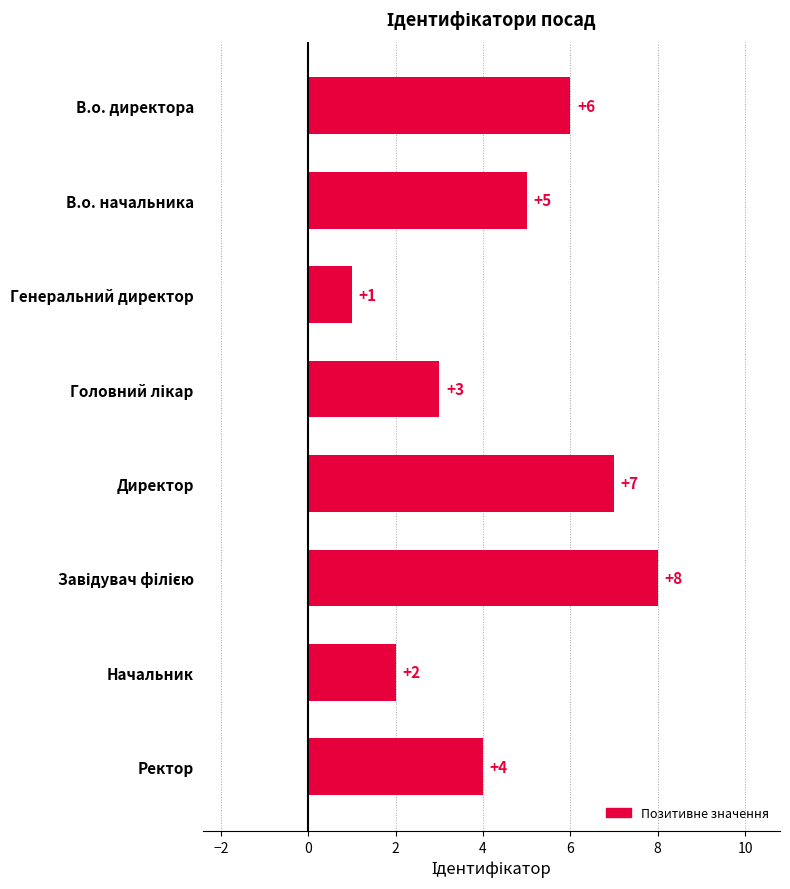

At which label is the value closest to 4?

Ректор